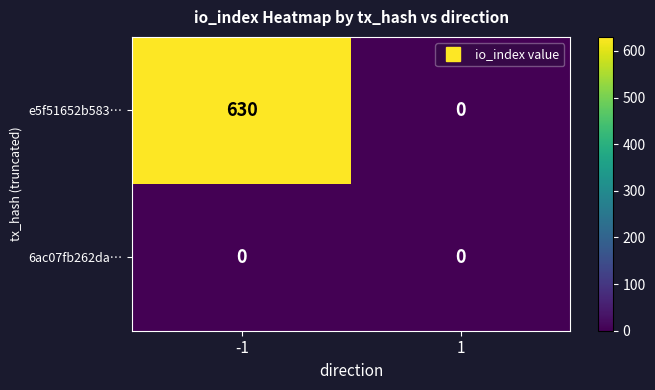

At which category is the sum across all series the highest?

-1